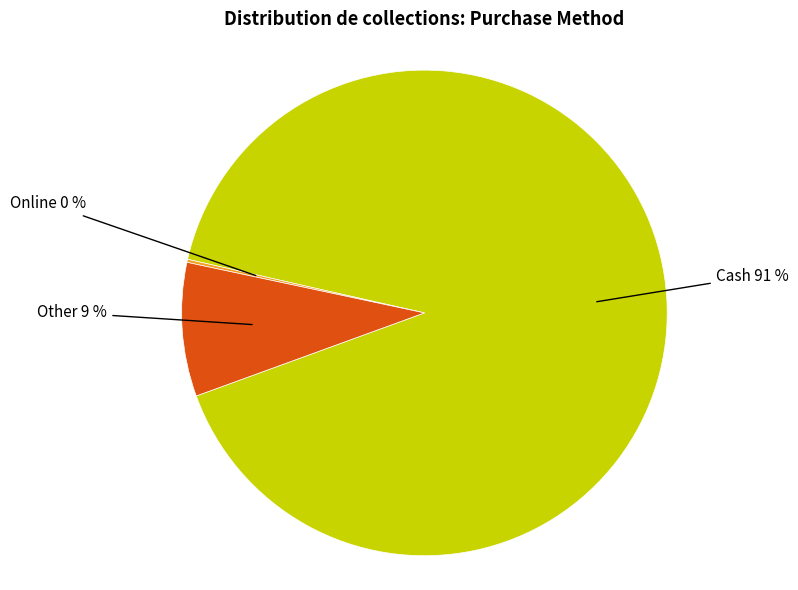

Which slice is the largest?

Cash